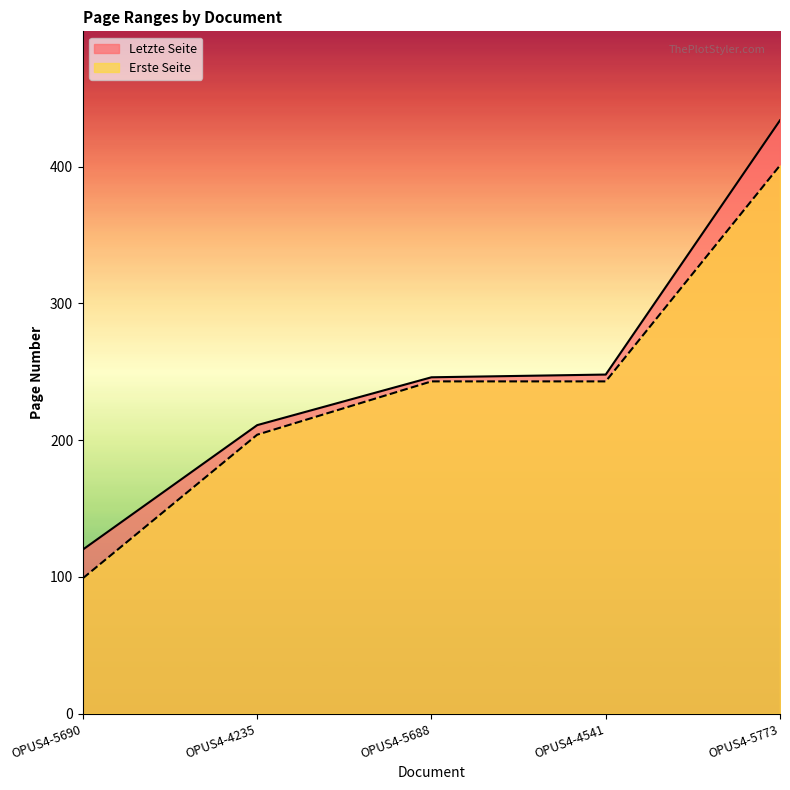

True or false: Letzte Seite and Erste Seite cross at least once.

False